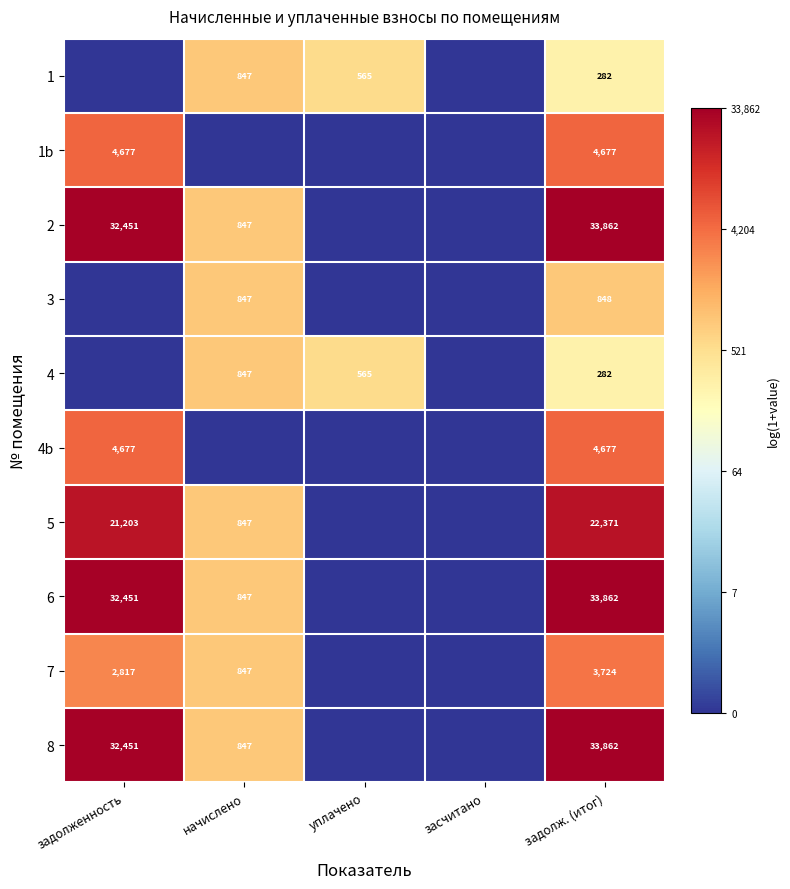

What is the difference between the highest and lowest values at задолж. (итог)?

33580